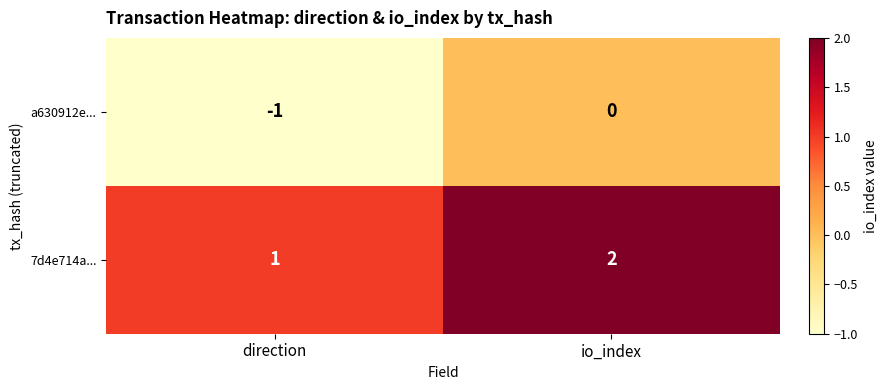

Rank the series by their average value, from lowest to highest.

a630912e..., 7d4e714a...